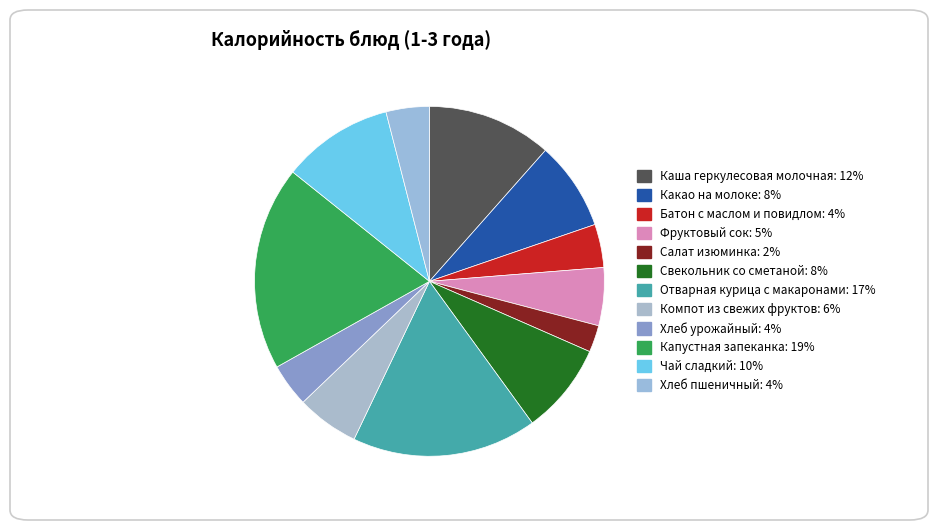

To the nearest percent, what is the average slice percentage?

8%